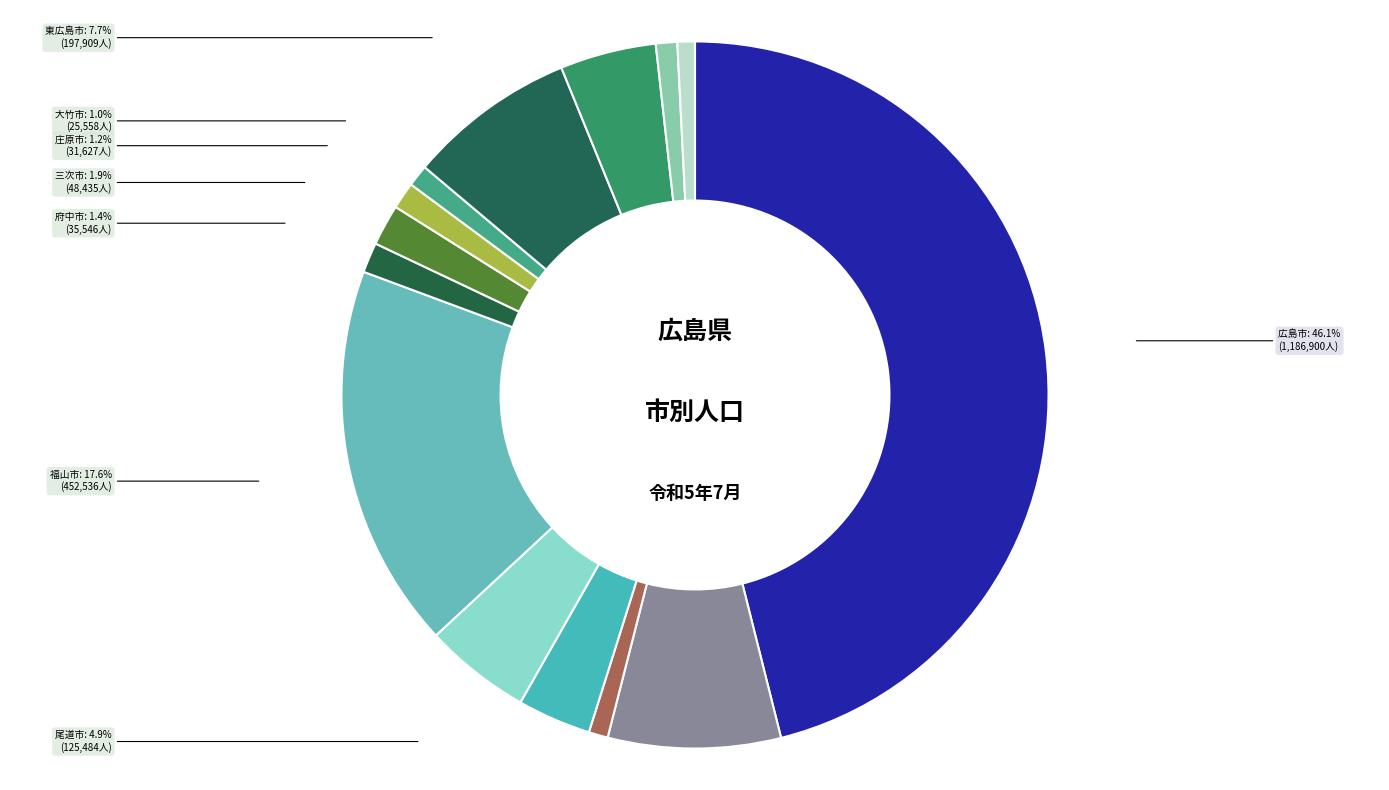

How much of the chart is everything except 尾道市?

95.1%